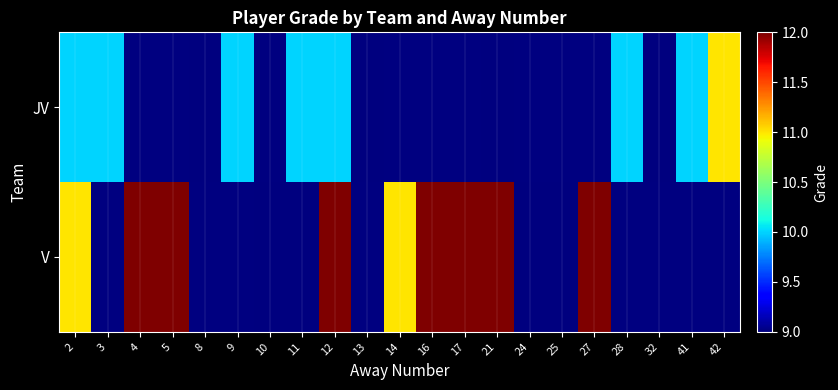

Is the value of JV at 41 greater than the value of V at 14?

No